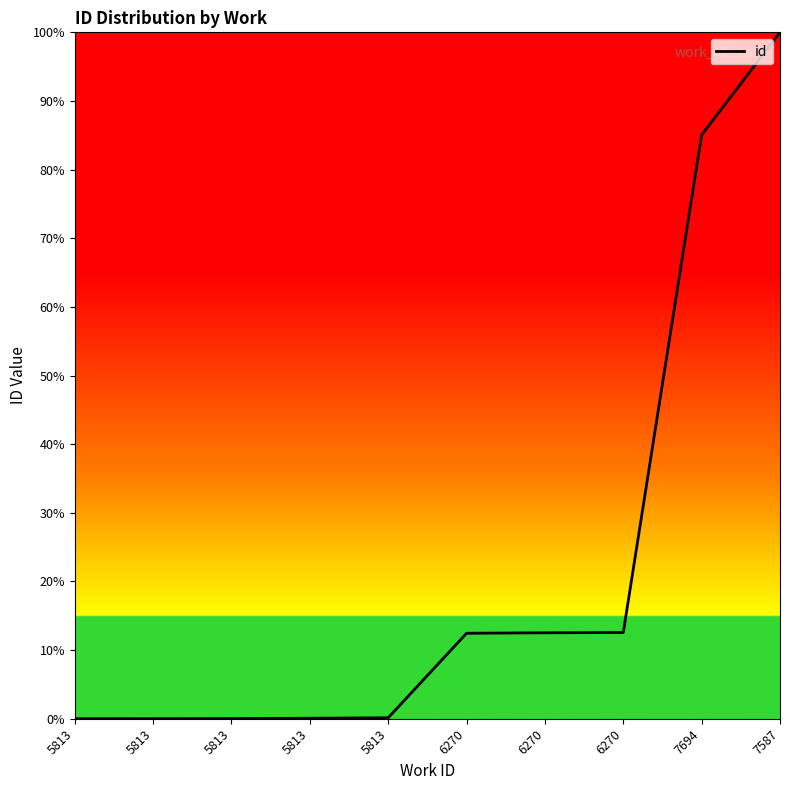

Does the chart have visible grid lines?

No